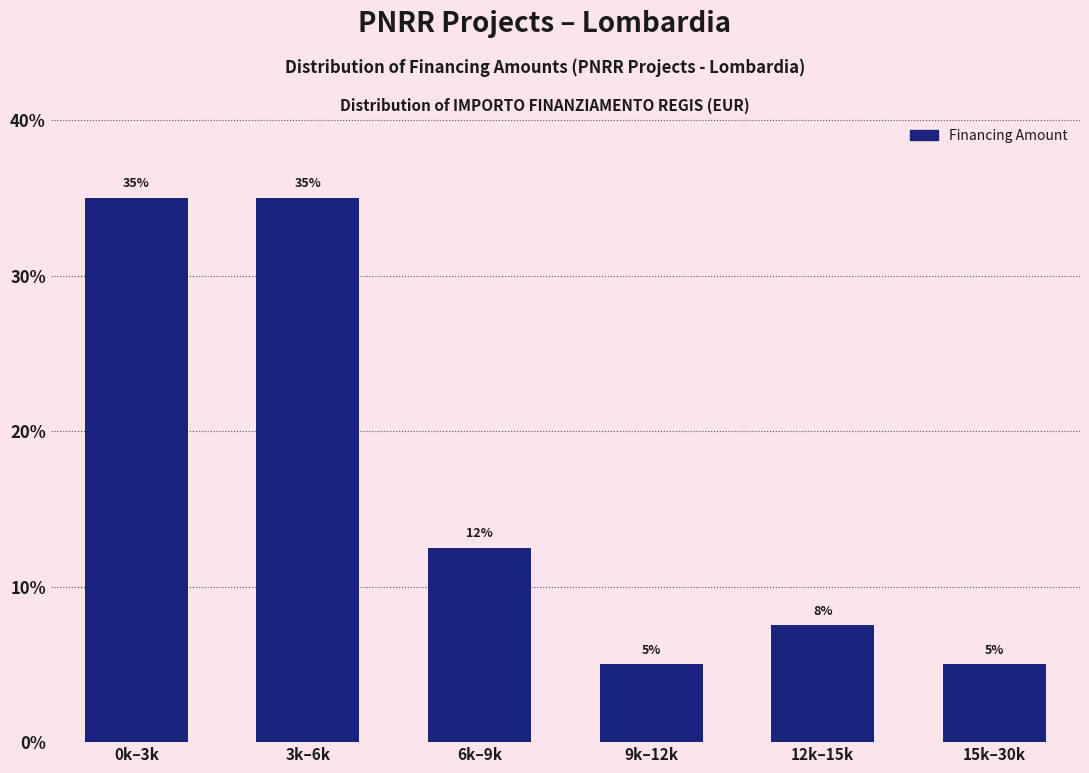

The value at 9k–12k is 8.0. True or false?

False